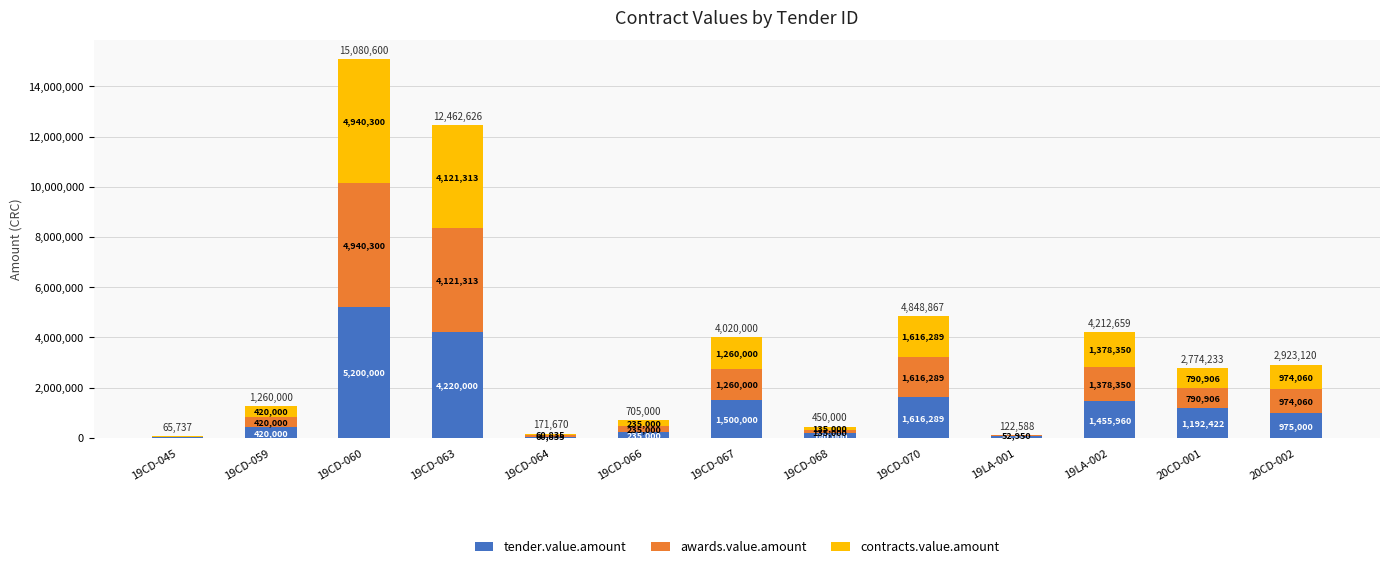

At which label is tender.value.amount closest to 2612500?

19CD-070